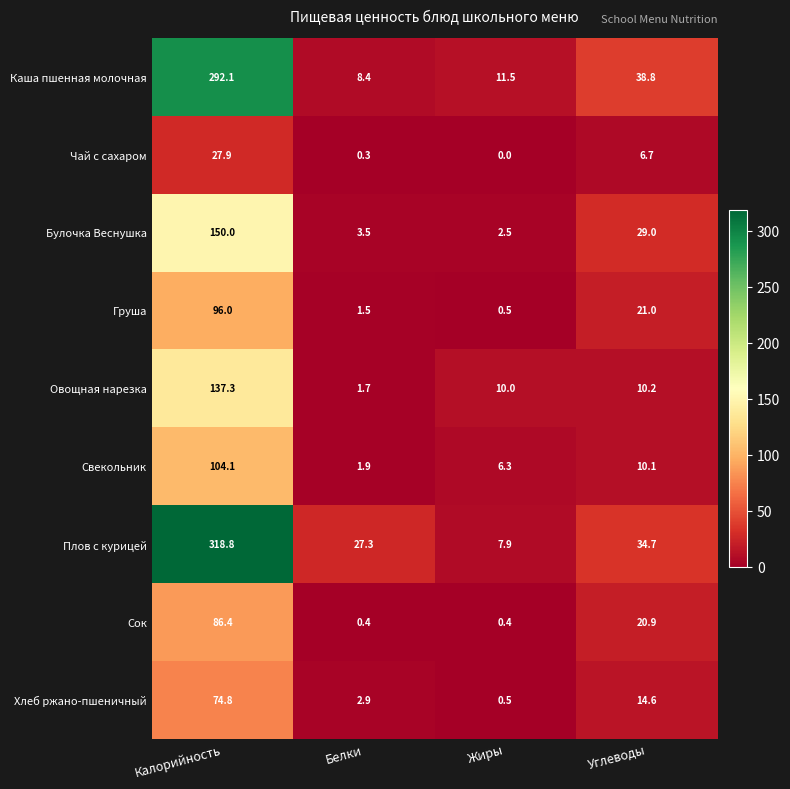

Rank the series at Белки from lowest to highest value.

Чай с сахаром, Сок, Груша, Овощная нарезка, Свекольник, Хлеб ржано-пшеничный, Булочка Веснушка, Каша пшенная молочная, Плов с курицей